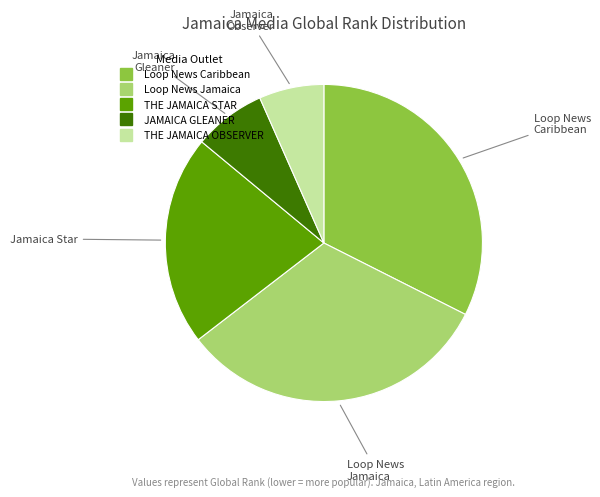

How many slices are in this pie chart?

5